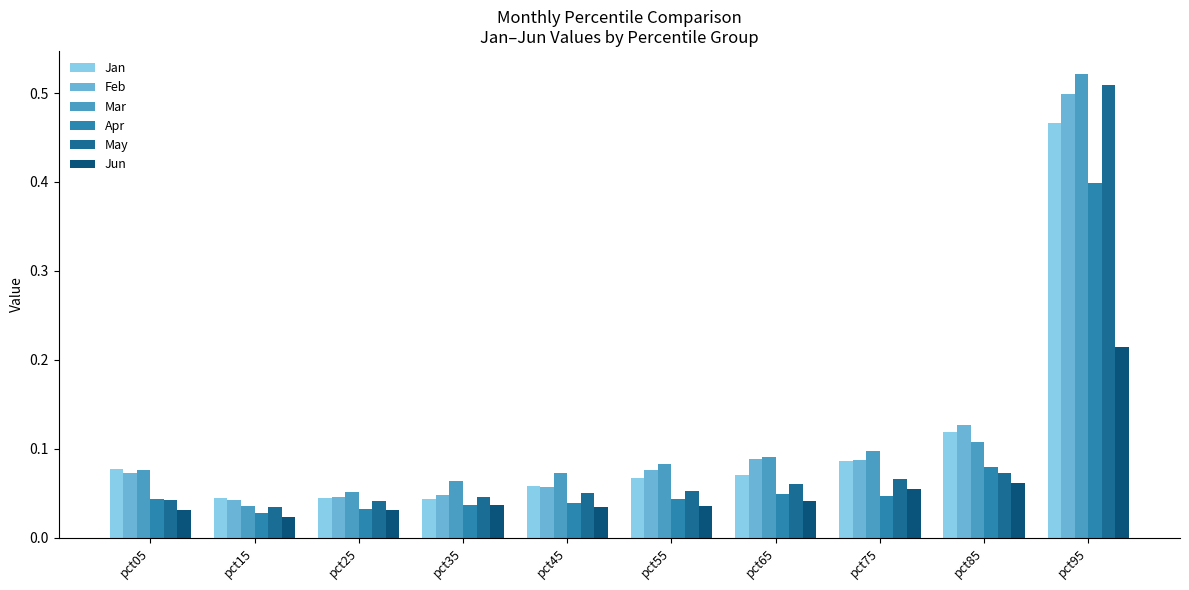

What is the sum of the Apr values at pct75 and pct95?

0.4